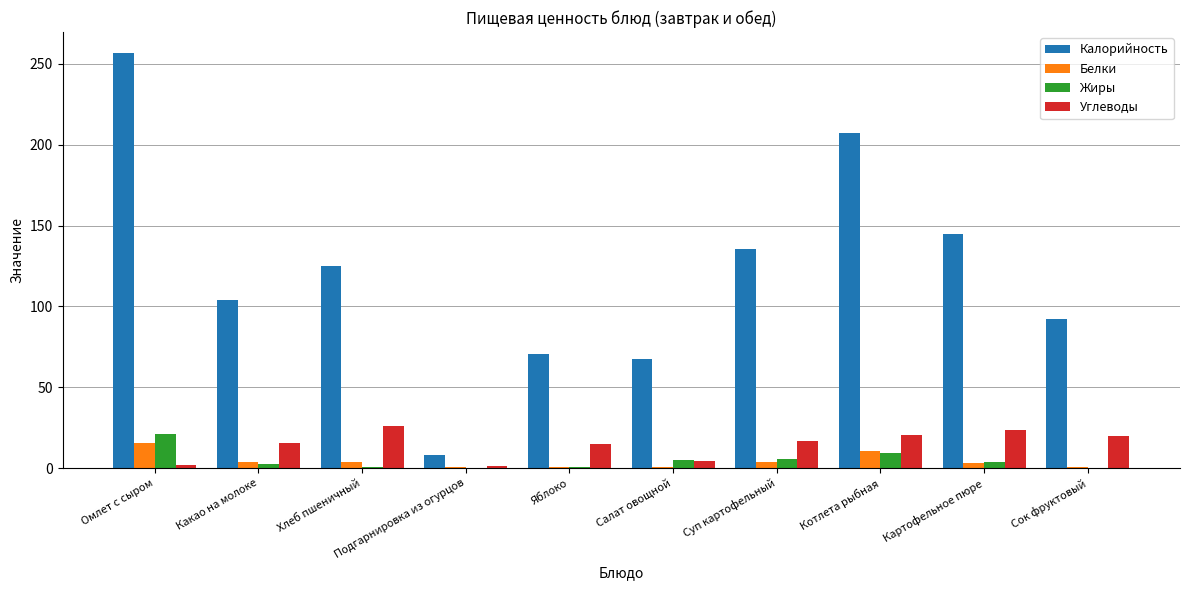

What is the sum of all Белки values?

43.5